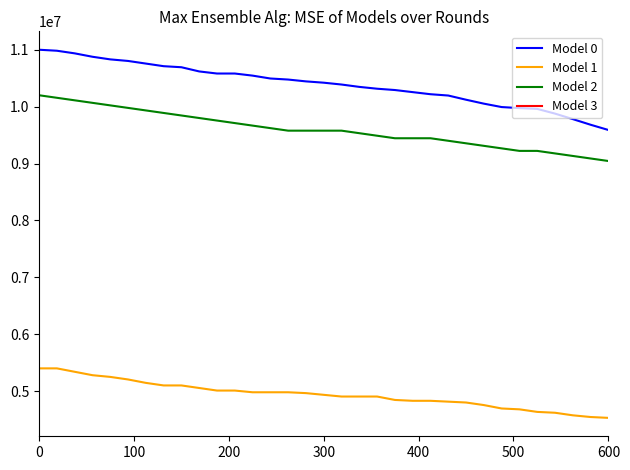

True or false: Model 1 and Model 0 intersect in this chart.

False